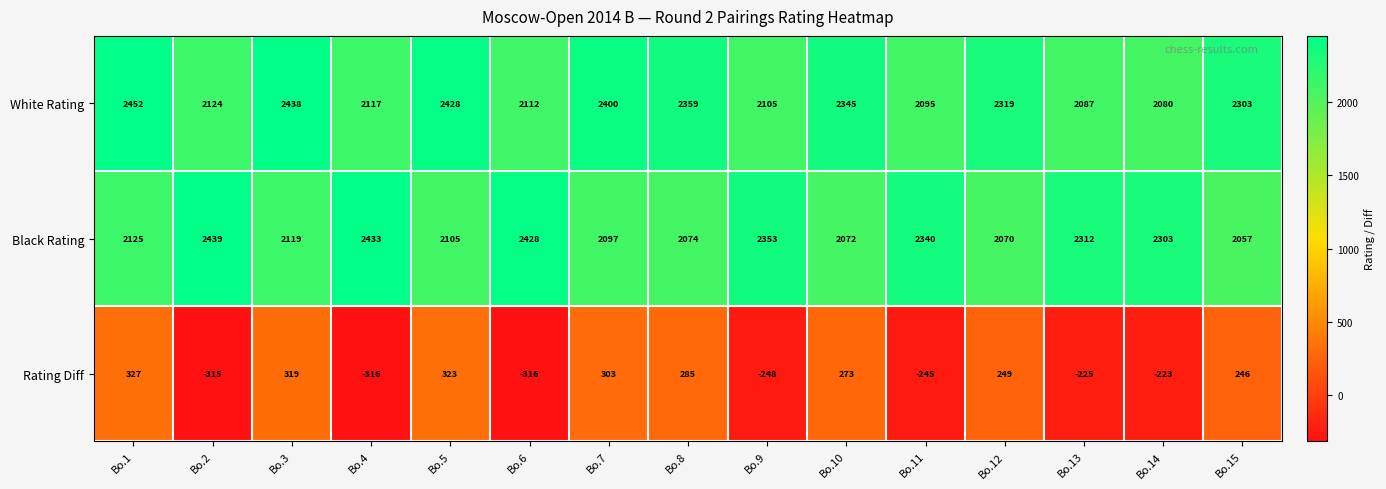

Is it true that Rating Diff equals -561 at Bo.2?

False